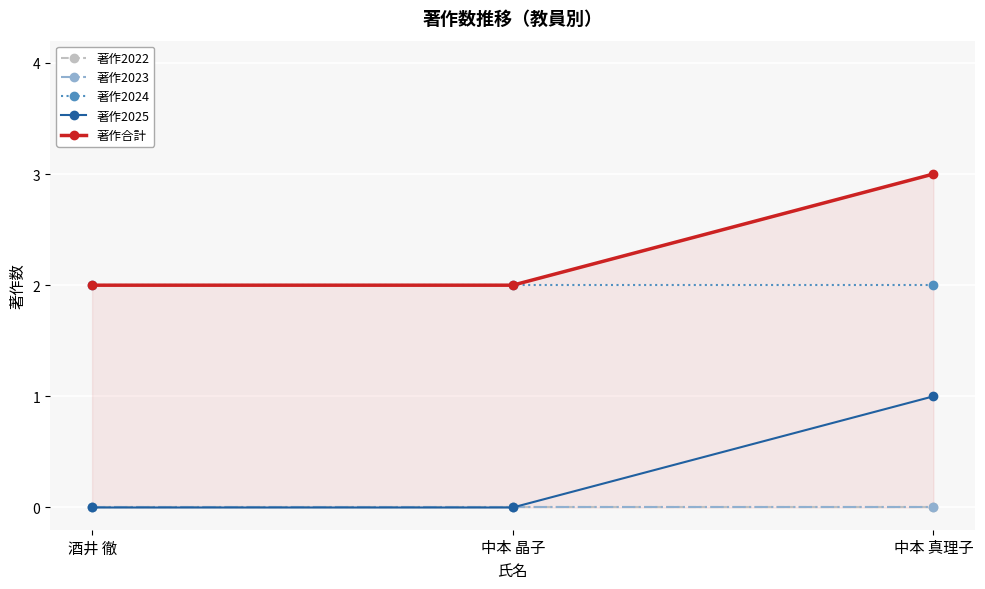

What is the value of the 著作合計 point at the 3rd from the left?

3